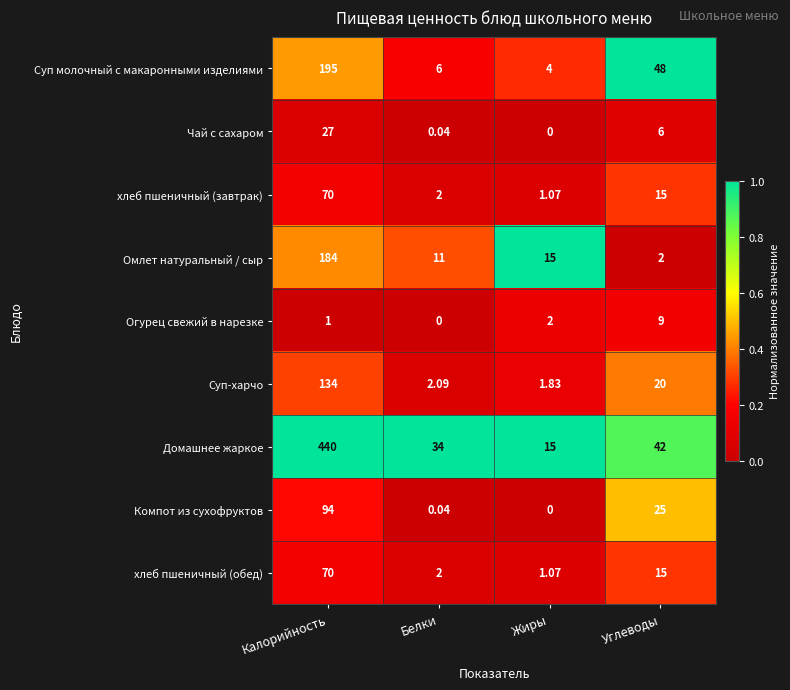

At which label is хлеб пшеничный (обед) closest to 35?

Углеводы